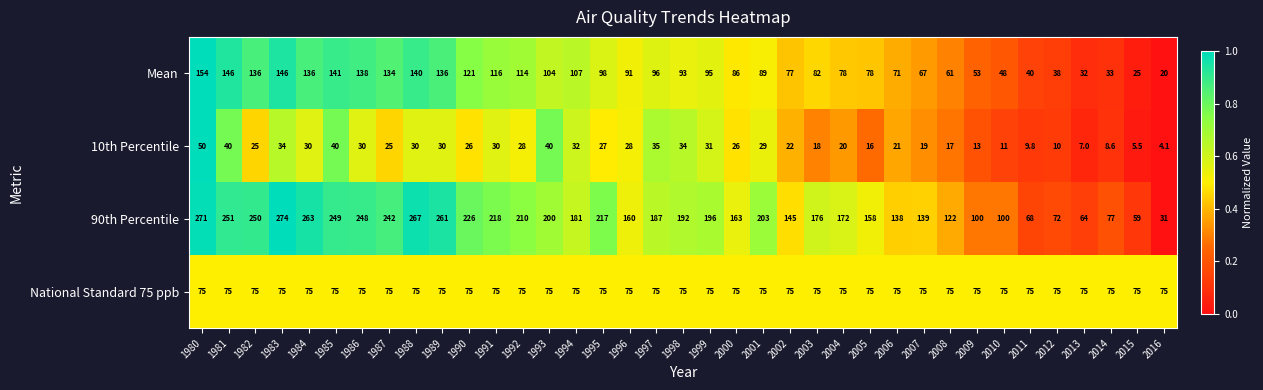

What is the sum of all National Standard 75 ppb values?

2775.0